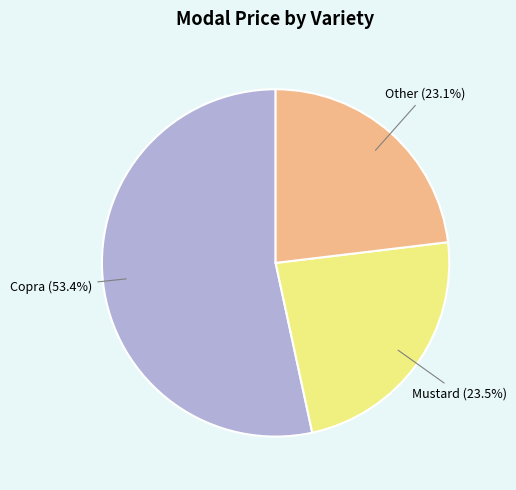

Which category has the biggest portion of the pie?

Copra